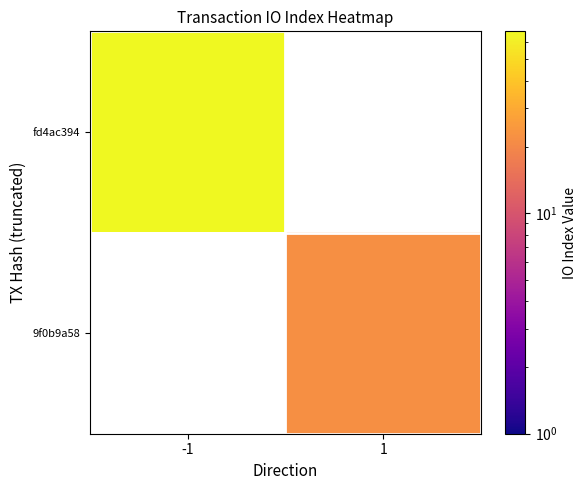

At which label does 9f0b9a58 reach its minimum?

-1